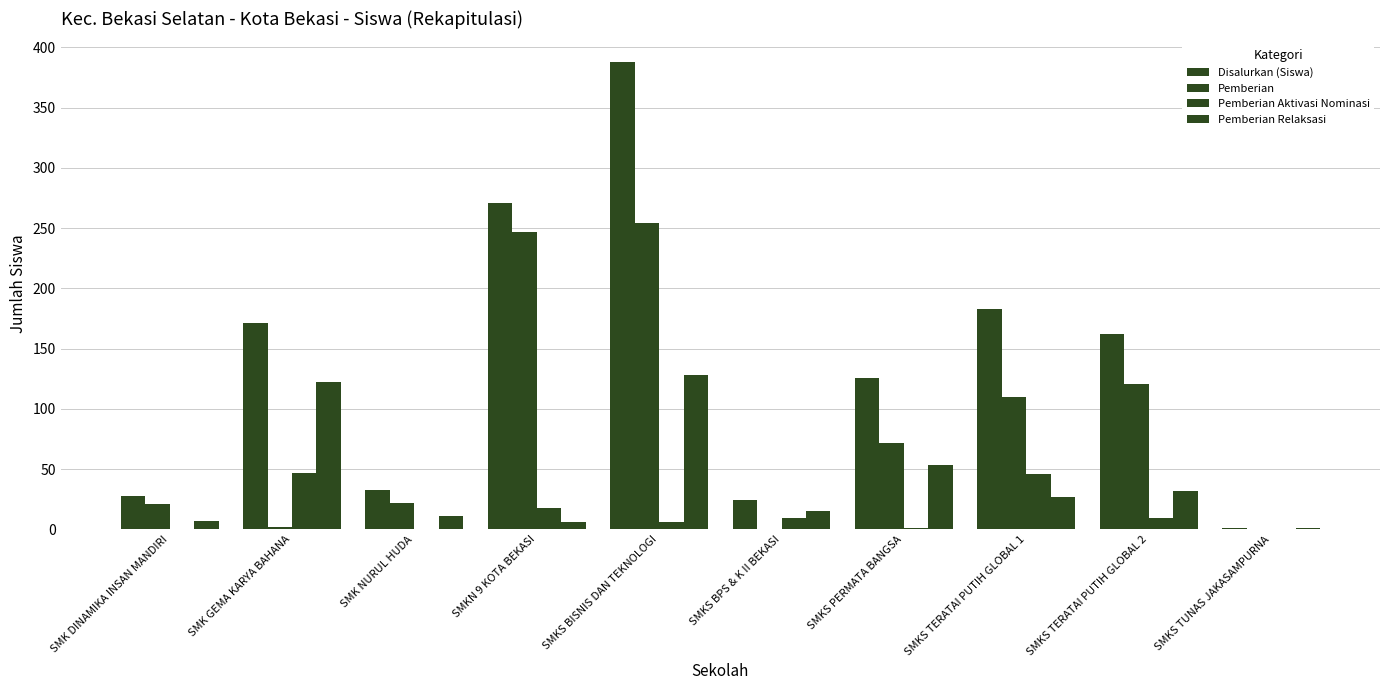

Are the bars horizontal?

No